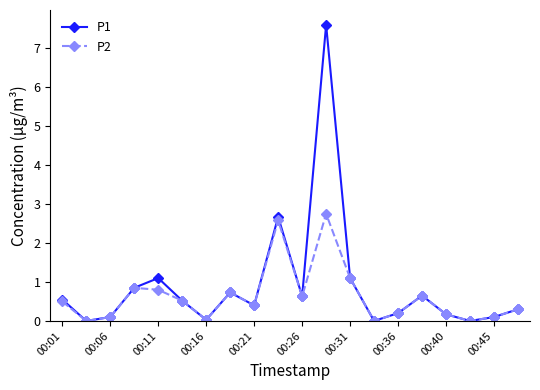

What is the value of the P2 point at the 11th from the left?

0.6